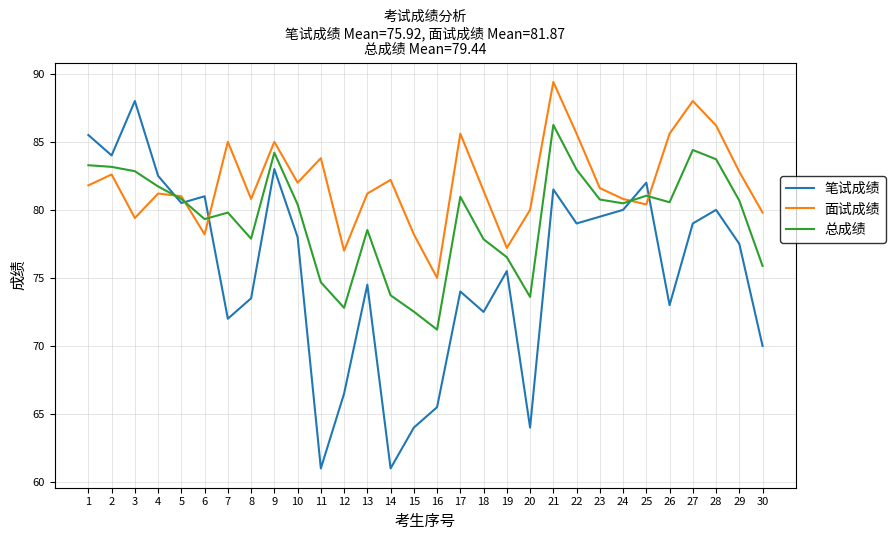

Does the chart have visible grid lines?

Yes